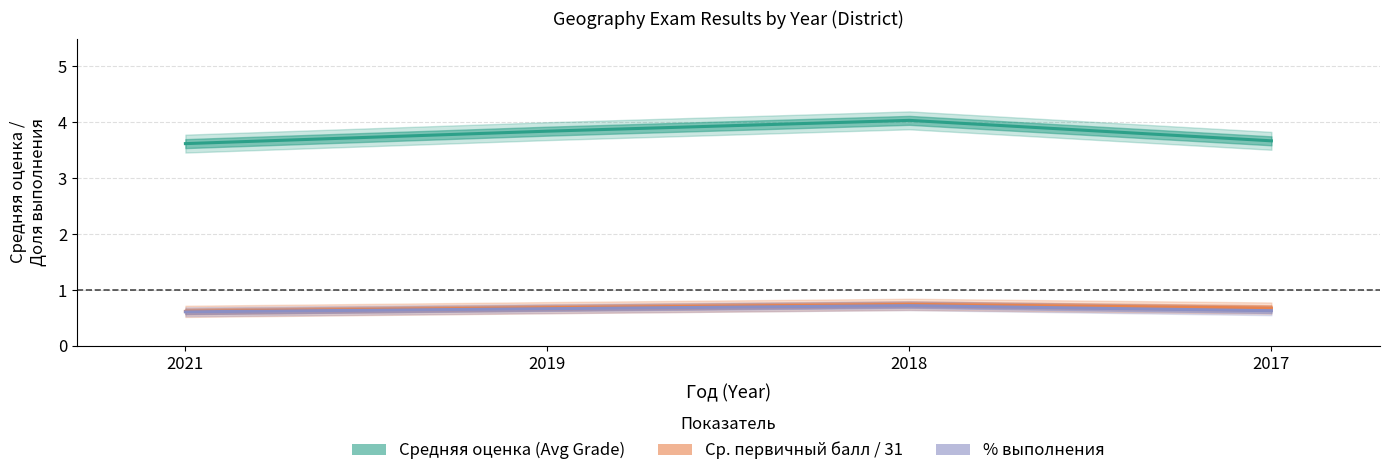

What is the minimum value shown in the chart?

0.6